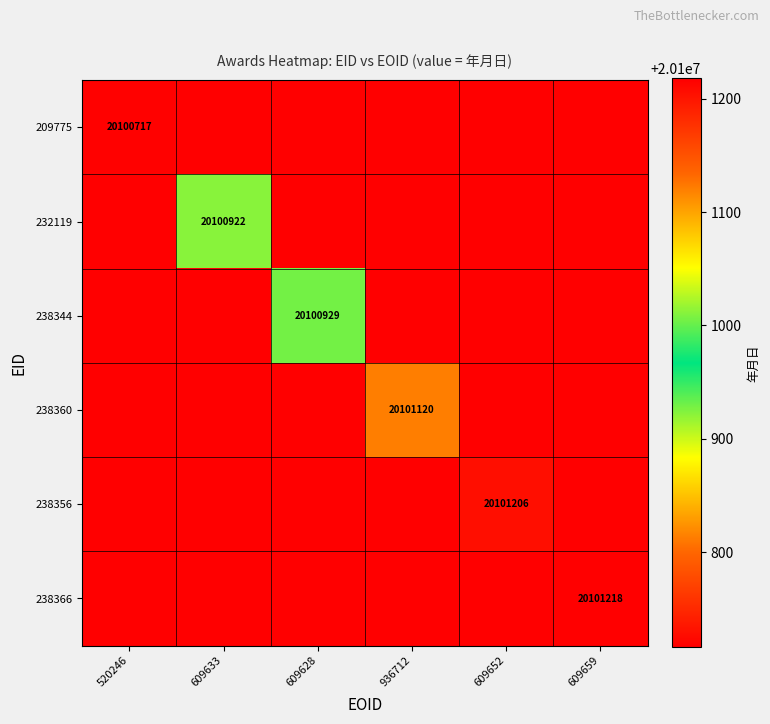

How many data points does each series have?

6